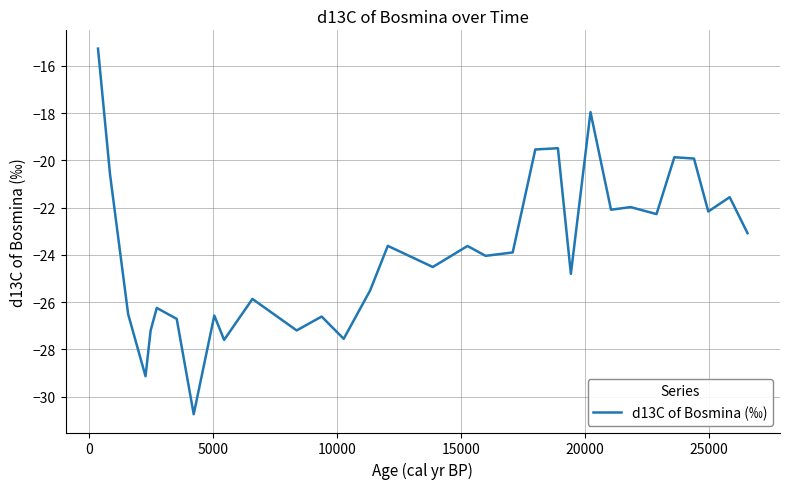

What is the smallest value displayed?

-30.7